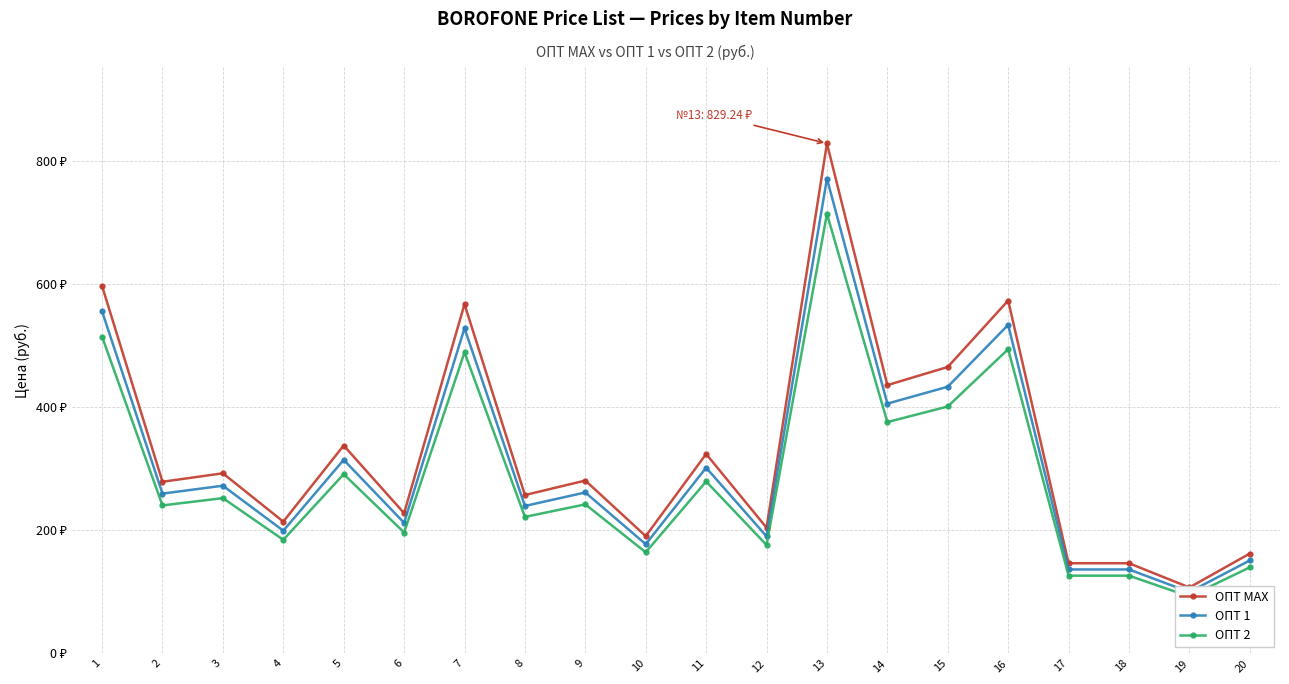

At how many categories does at least one series exceed 238?

12